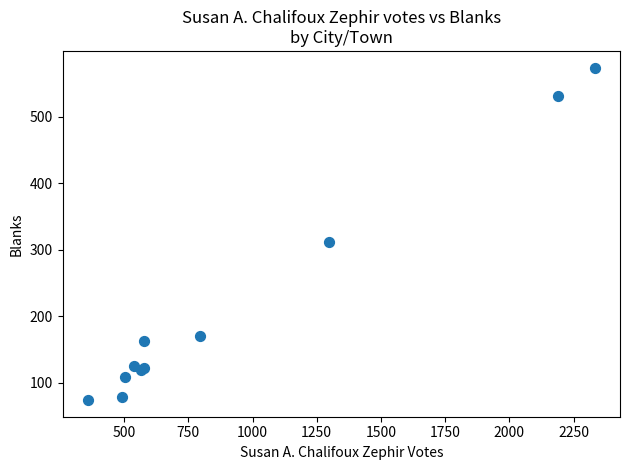

What Y value in the scatter plot is closest to 324?

311